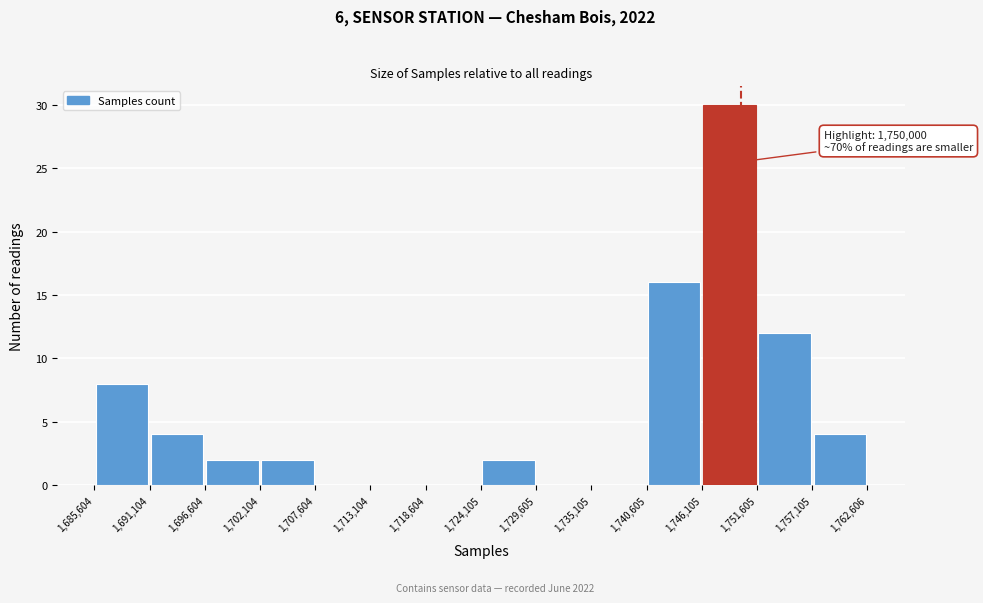

Over which range of the x-axis is the bar tallest?

1,746,105 to 1,751,605